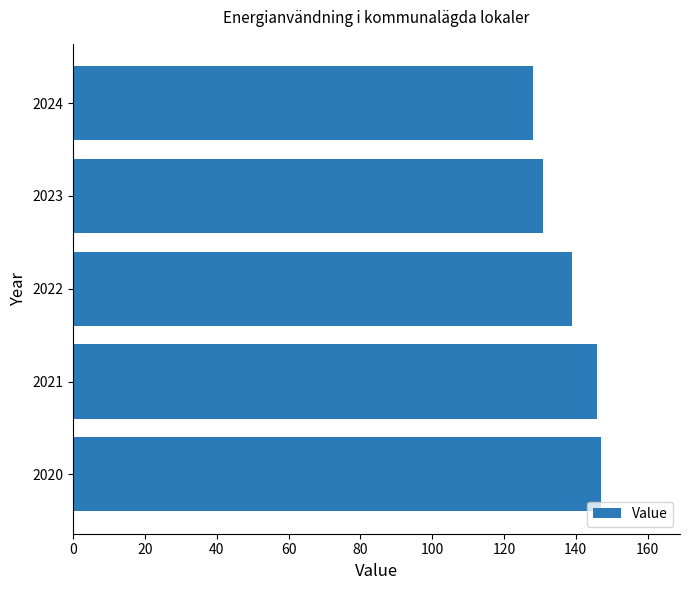

How many distinct data groups are displayed?

1